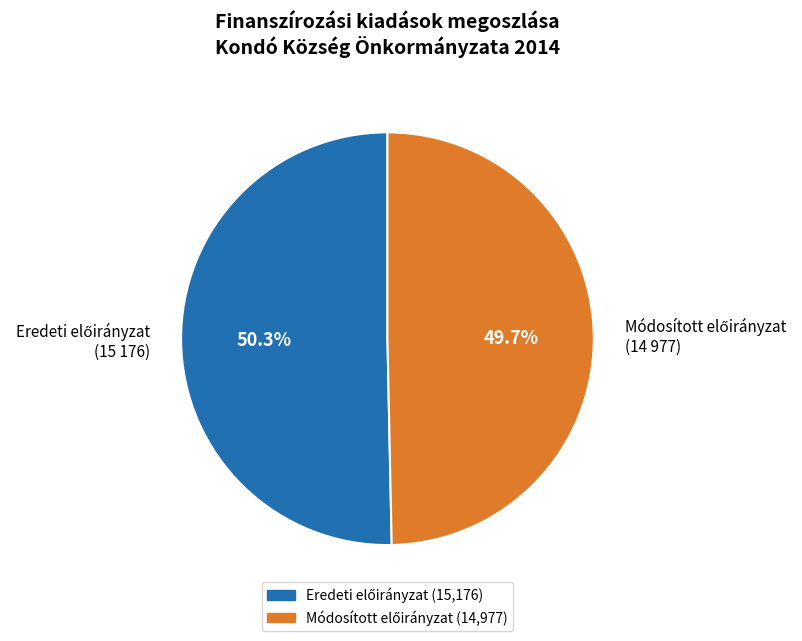

Is there a majority slice in this chart?

Yes